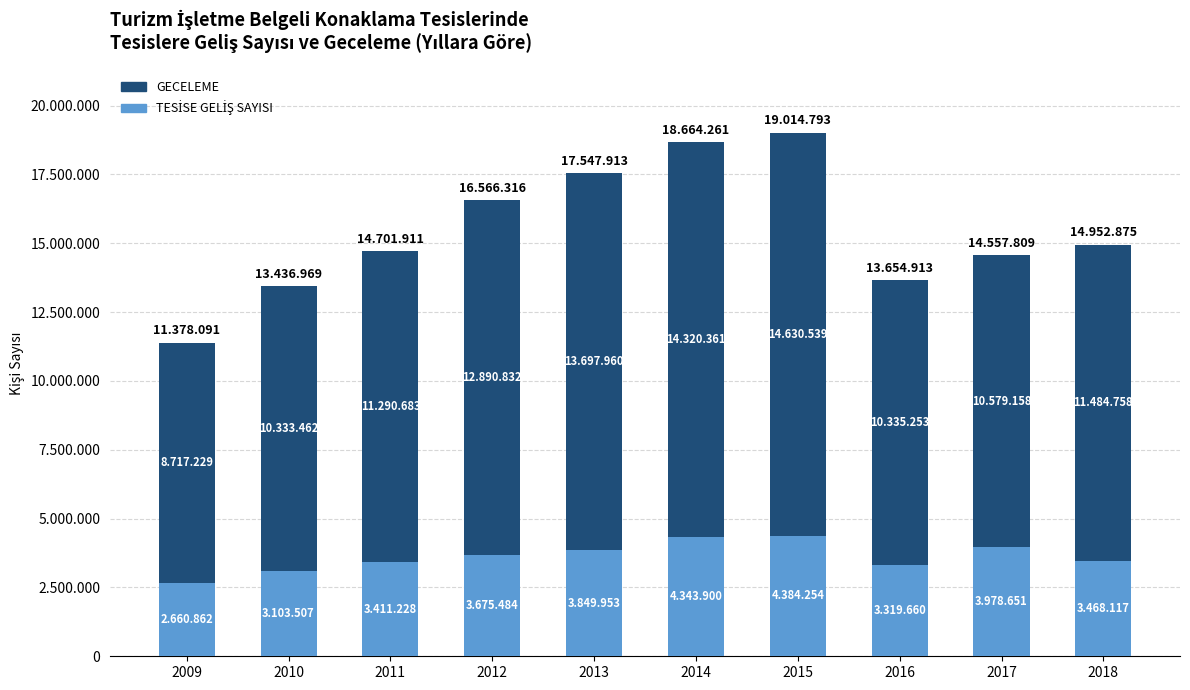

What is the difference between the second highest and minimum values in the GECELEME series?

5603132